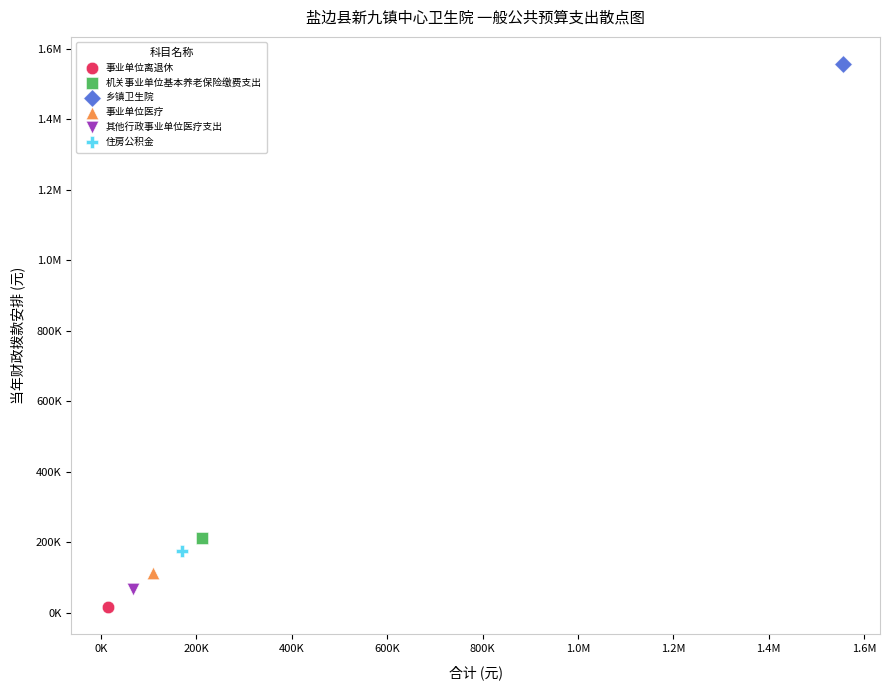

What are all the series names shown in the legend?

事业单位离退休, 机关事业单位基本养老保险缴费支出, 乡镇卫生院, 事业单位医疗, 其他行政事业单位医疗支出, 住房公积金